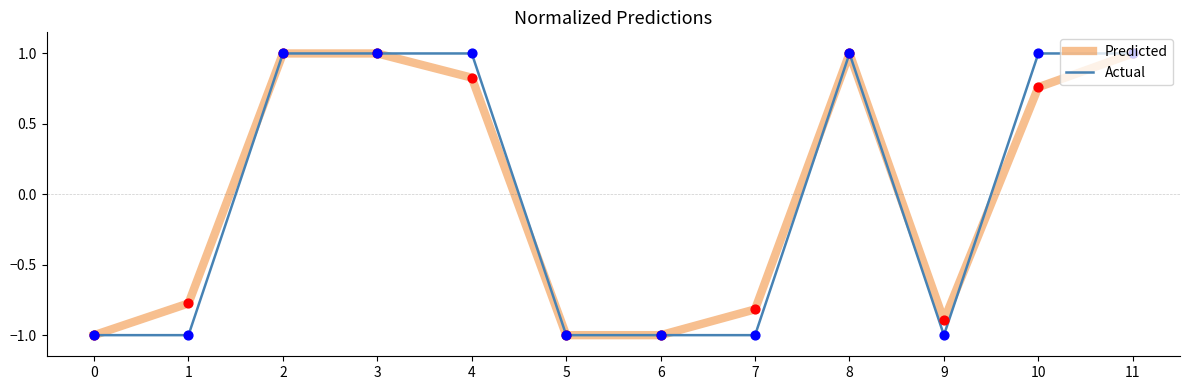

What is the total value across all series at 11?

2.0